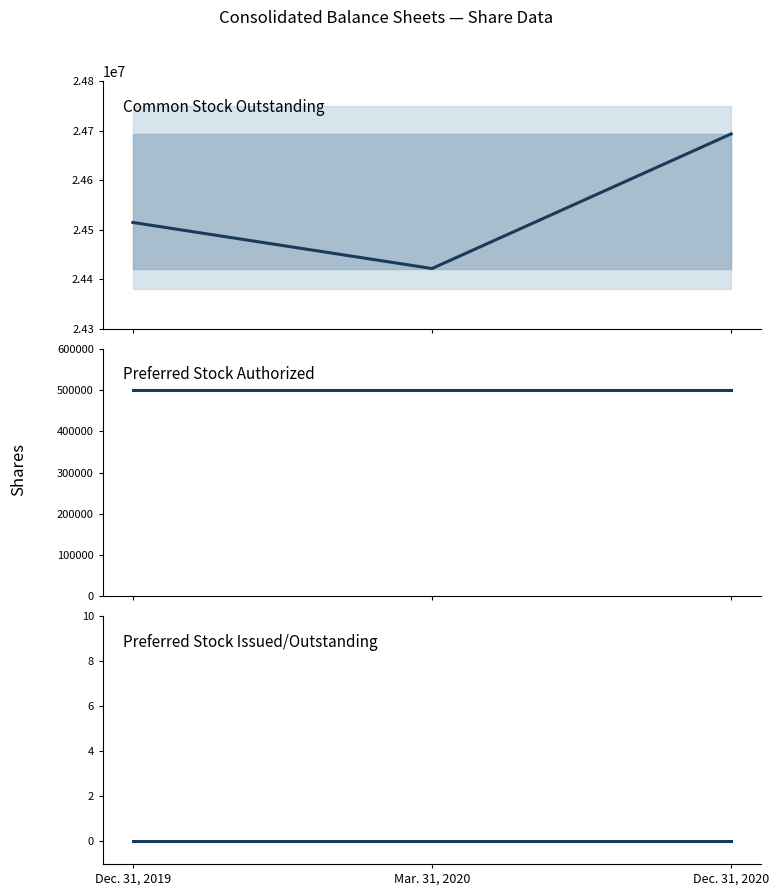

Which has a higher value, Dec. 31, 2019 or Mar. 31, 2020?

Dec. 31, 2019